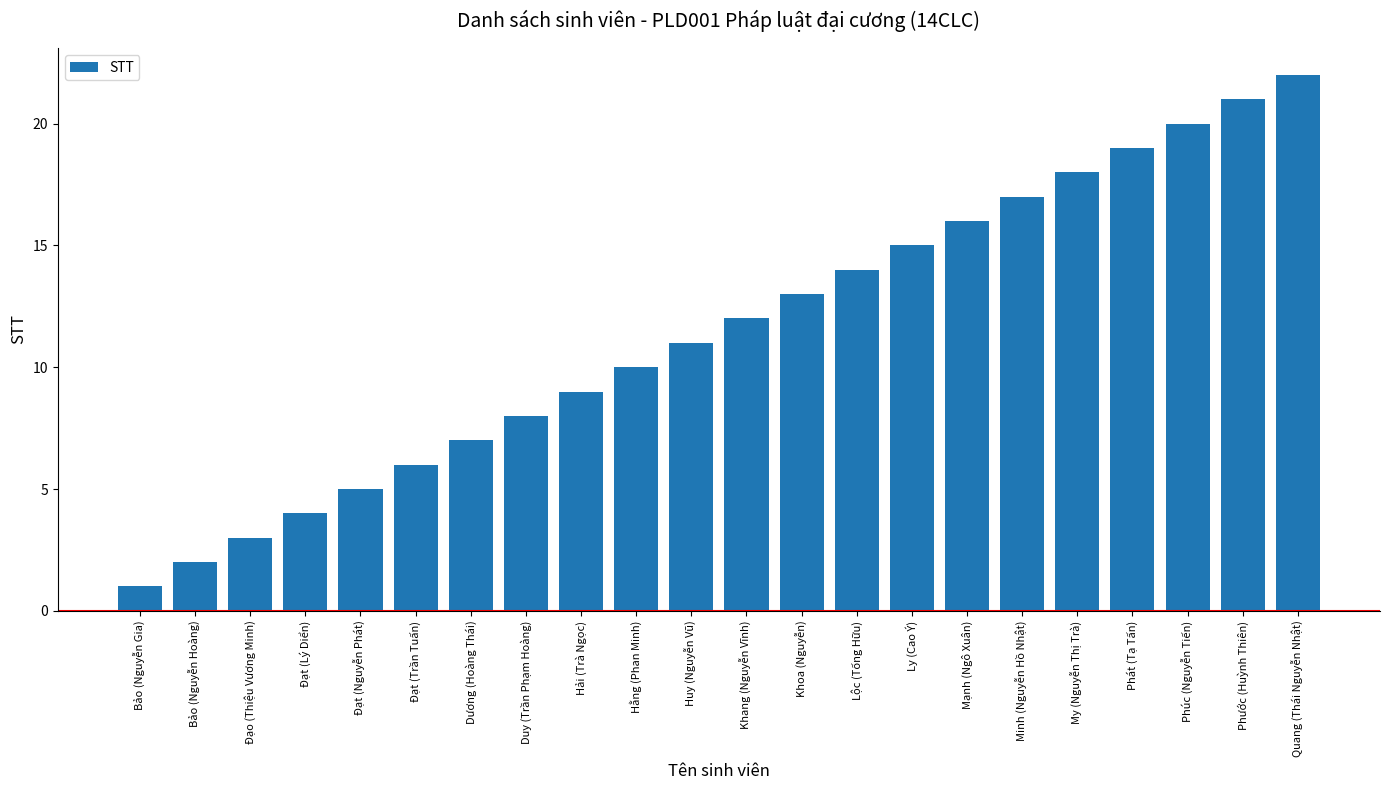

Which label corresponds to the smallest value in the chart?

Bảo (Nguyễn Gia)